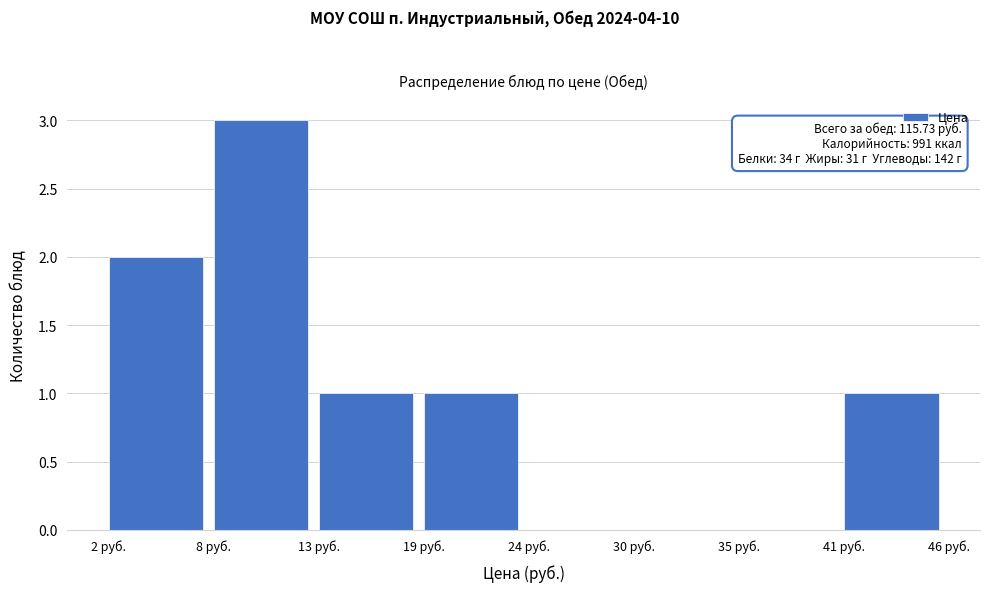

Which range on the x-axis has the tallest bar?

8 to 13